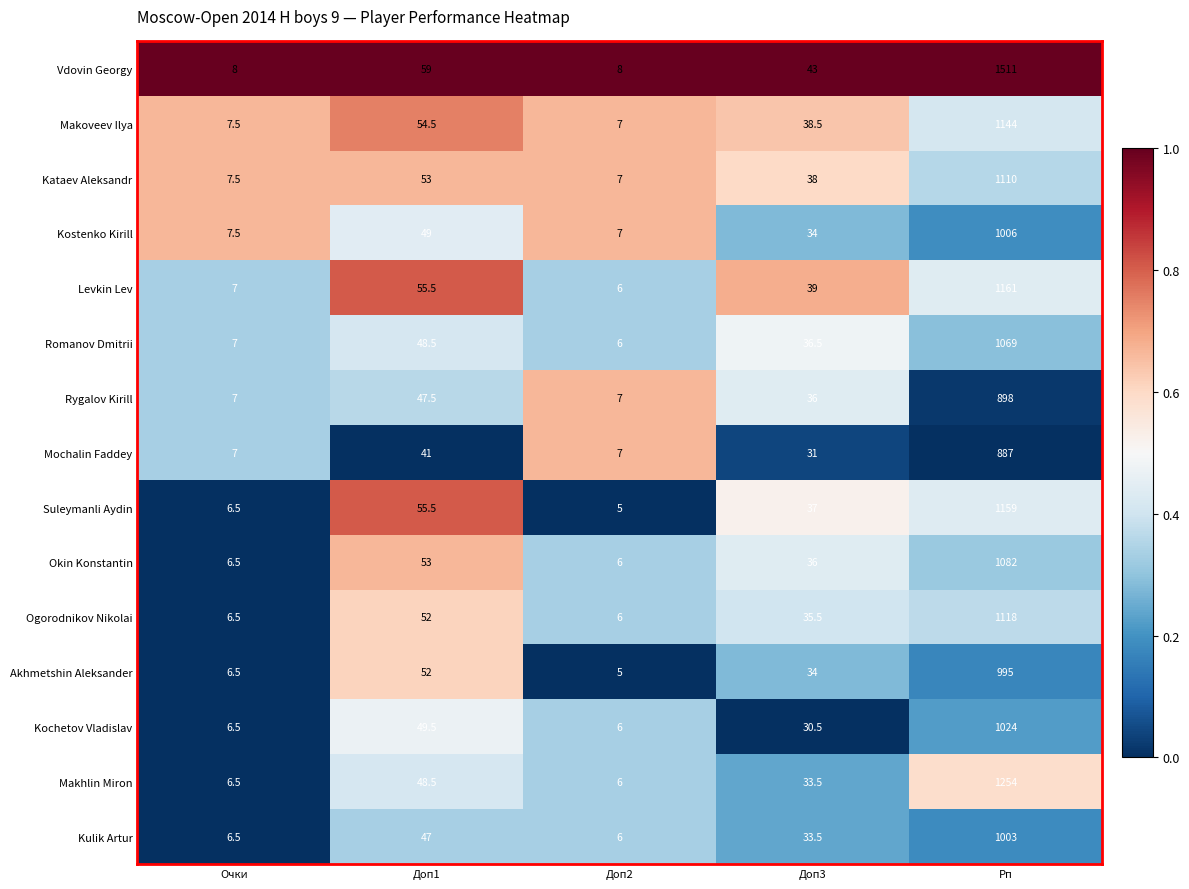

Which category has the lowest value in the Romanov Dmitrii series?

Доп2